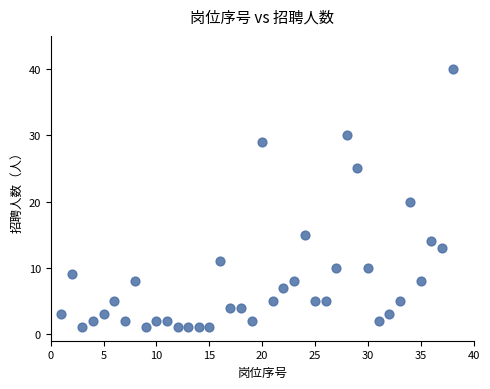

What is the range of X values (max minus min)?

37